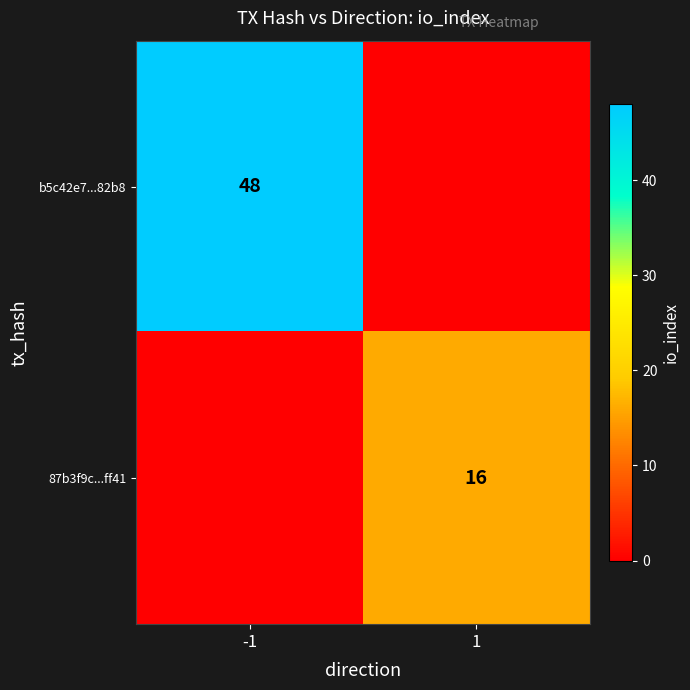

The value of b5c42e7...82b8 at -1 is 48. True or false?

True